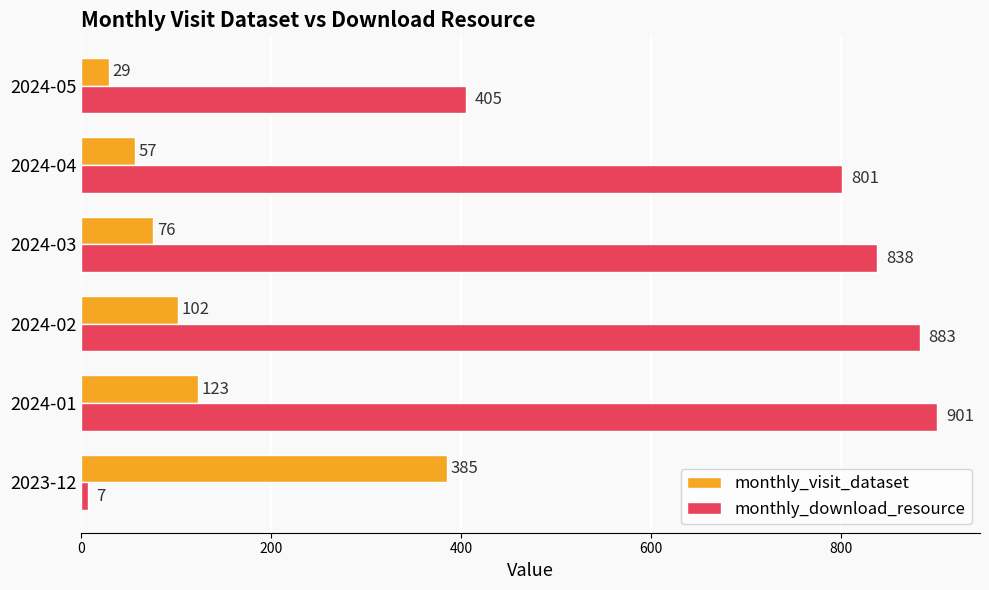

Which series changed the most between 2024-01 and 2024-04?

monthly_download_resource